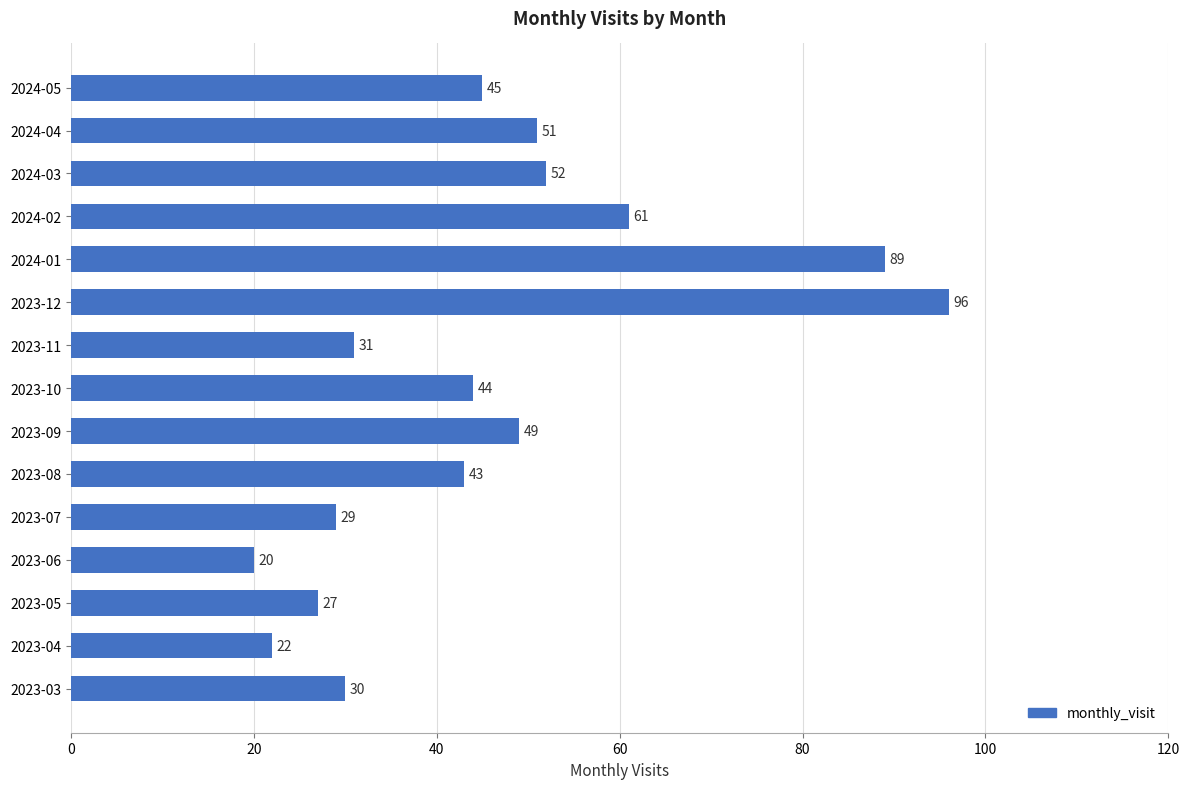

How many data points are less than 44?

7